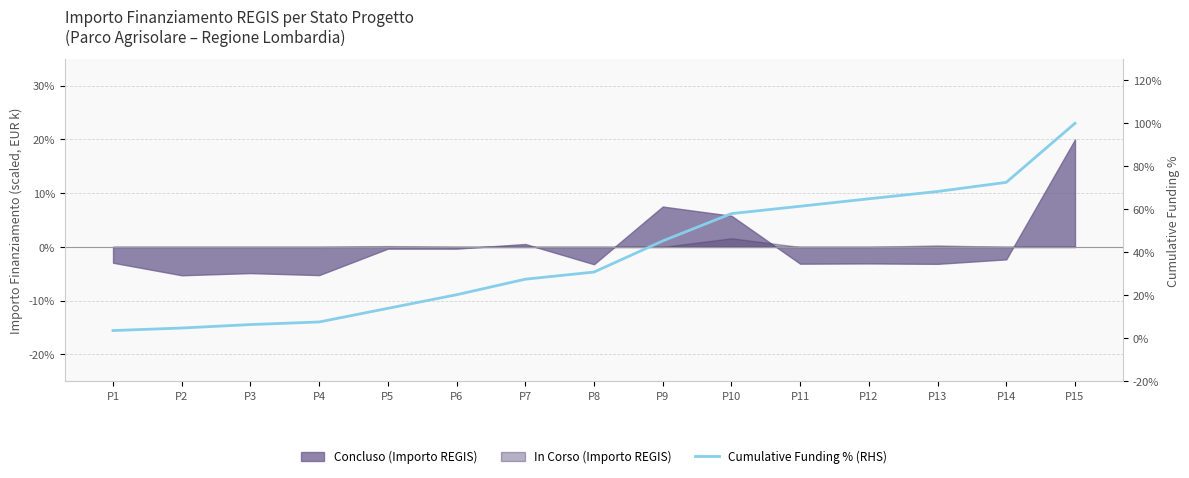

Which category has the highest value across all series?

P15